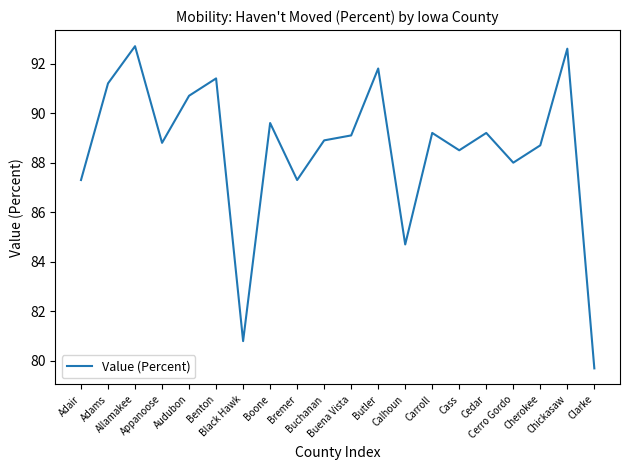

What is the minimum value shown in the chart?

79.7